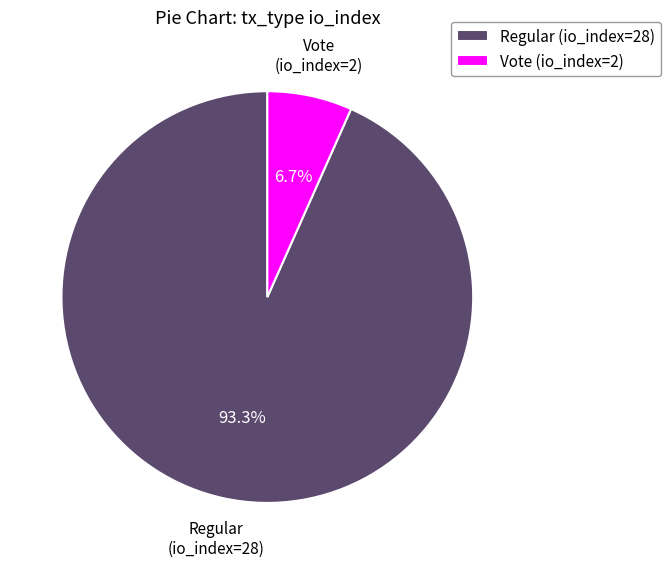

Which slice is the largest?

Regular (io_index=28)